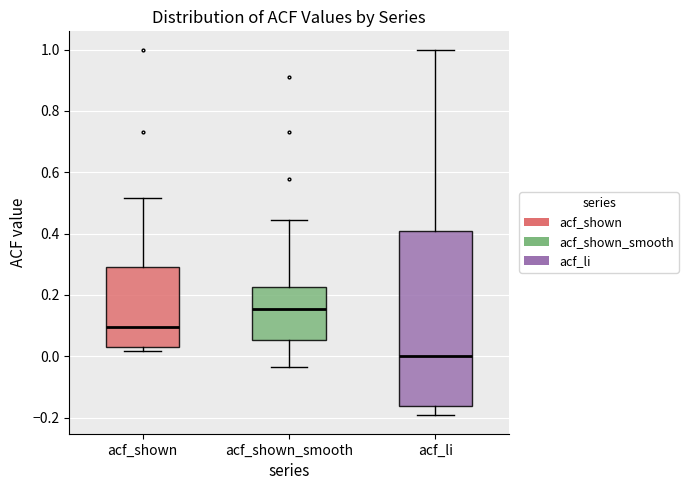

Which box's median line is the lowest?

acf_li